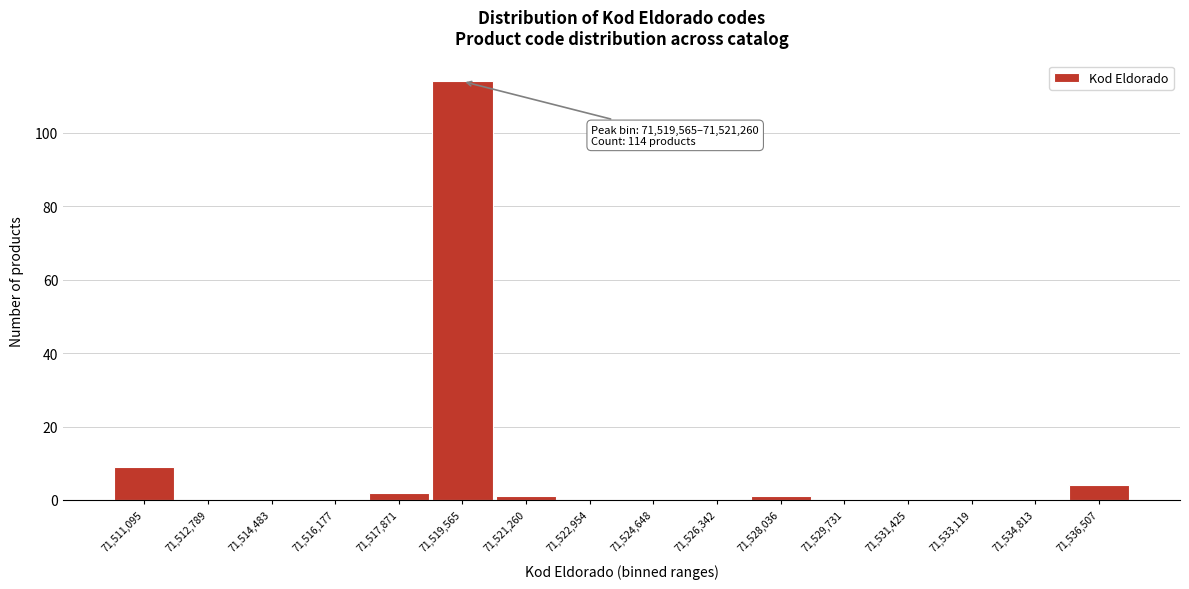

Reading right to left, list all the values displayed in this chart.

71,536,507=4	71,534,813=0	71,533,119=0	71,531,425=0	71,529,731=0	71,528,036=1	71,526,342=0	71,524,648=0	71,522,954=0	71,521,260=1	71,519,565=114	71,517,871=2	71,516,177=0	71,514,483=0	71,512,789=0	71,511,095=9